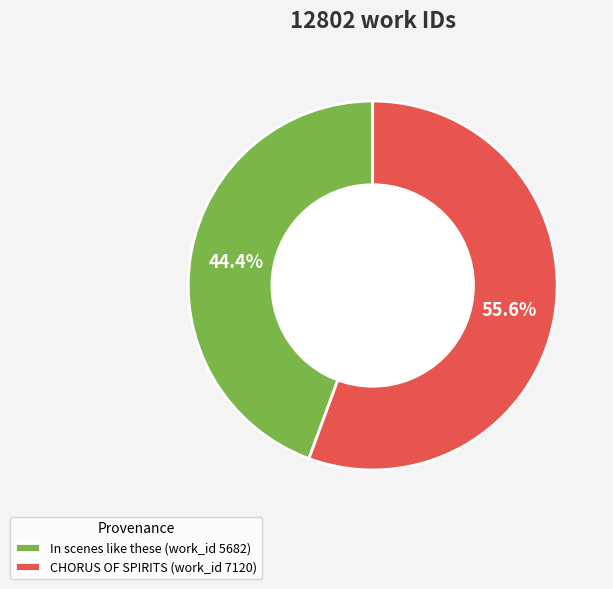

To the nearest percent, what is the combined percentage of In scenes like these (work_id 5682) and CHORUS OF SPIRITS (work_id 7120)?

100%